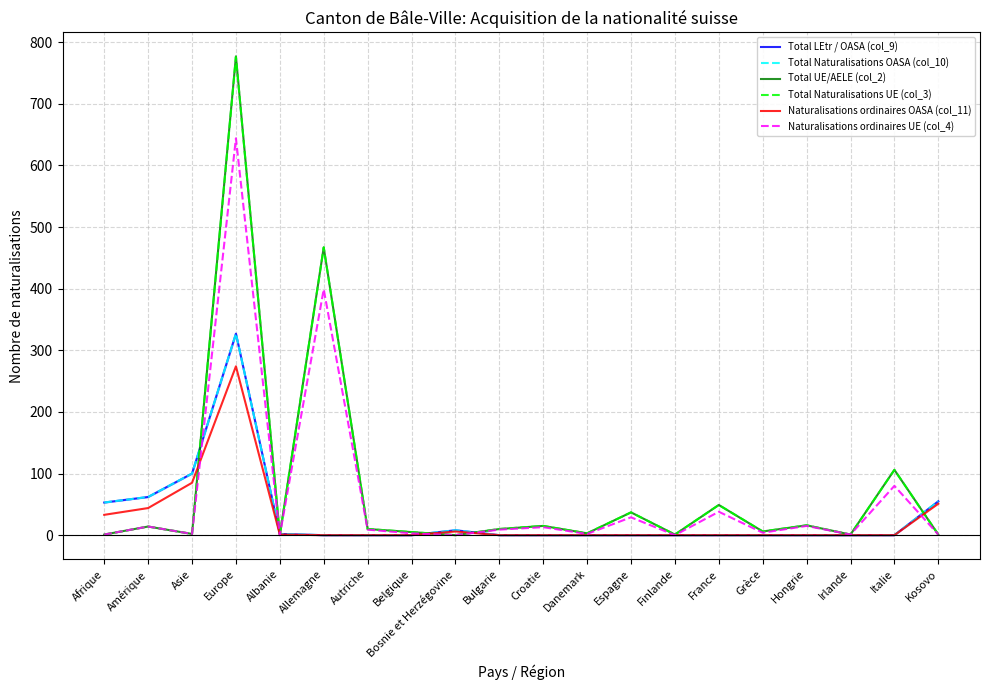

The Total Naturalisations UE (col_3) series shows 467 at Allemagne. True or false?

True